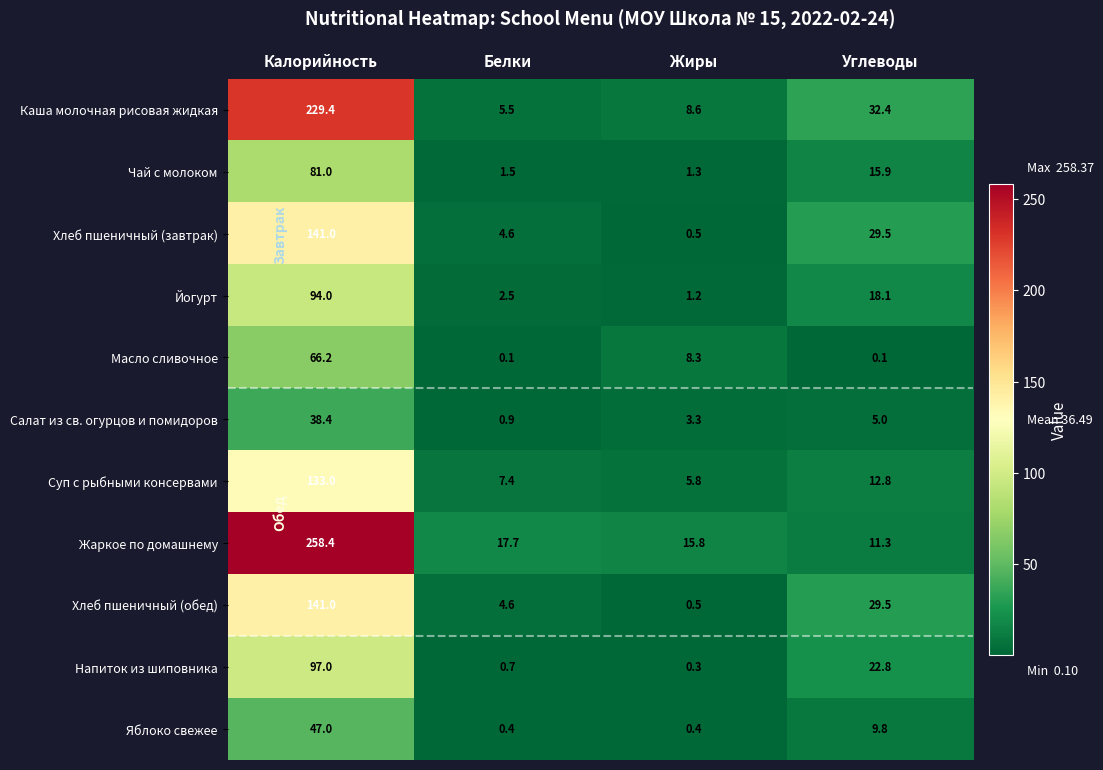

How many data points in Йогурт are above 18?

2